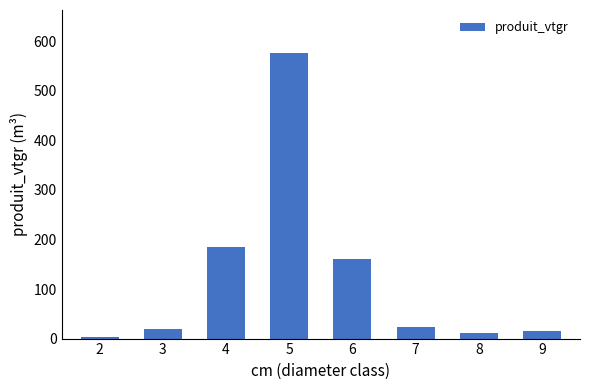

How many bars are there in total?

8